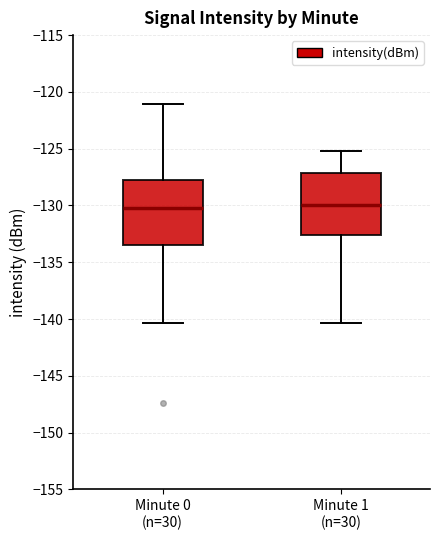

Reading left to right, transcribe this box plot: for each box, give where its median line is, the range the box spans, and where its two whiskers end, as read against the y-axis. The values are not printed on the chart, so give them approximately, as read against the axis.

Minute 0 (n=30): median -130.5, box -133.5 to -127.5, whiskers -140.5 to -121.0
Minute 1 (n=30): median -130.0, box -132.5 to -127.0, whiskers -140.5 to -125.0